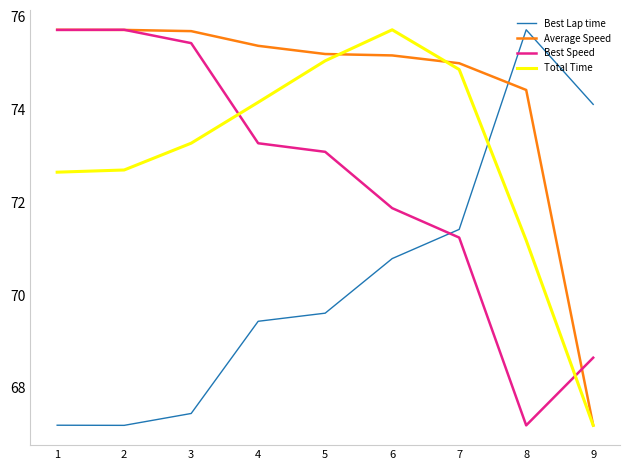

How many intersections are there between Total Time and Best Lap time?

1